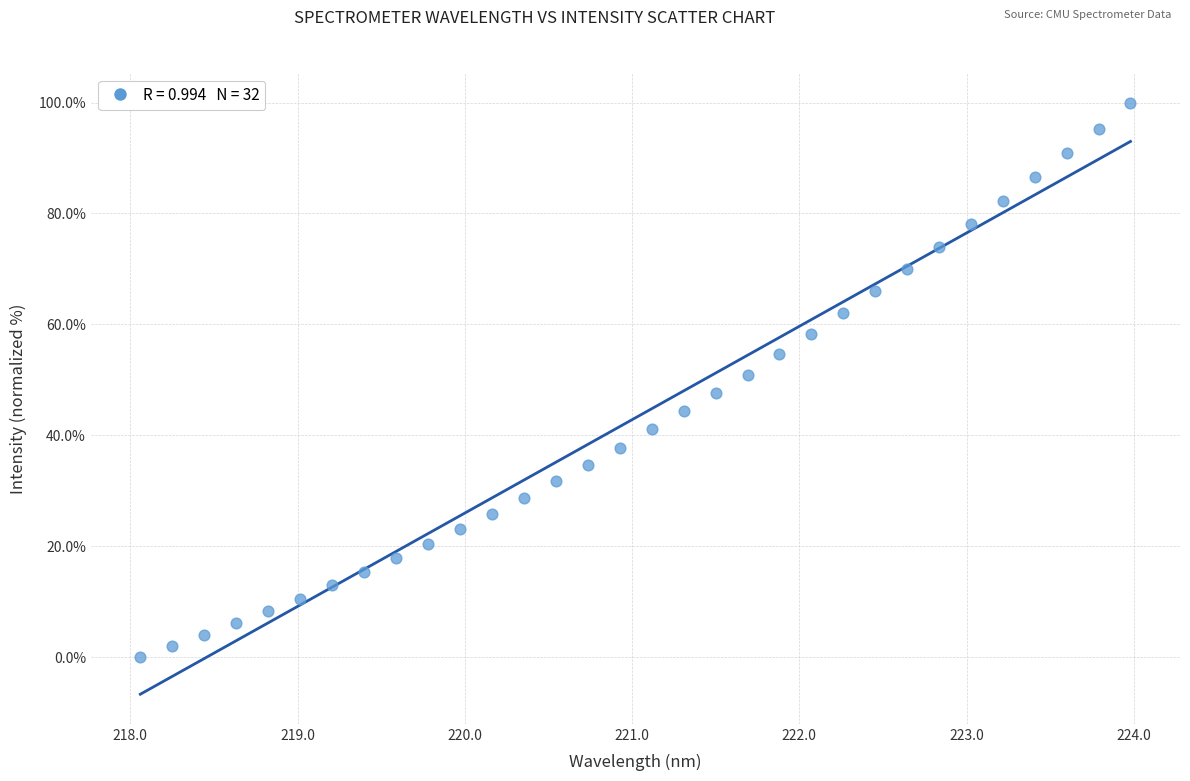

What is the range of Y values (max minus min)?

100.0